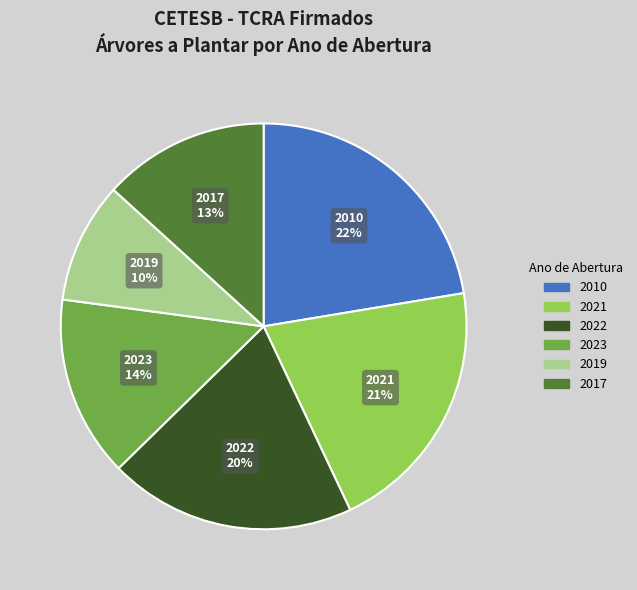

Is there a majority slice in this chart?

No